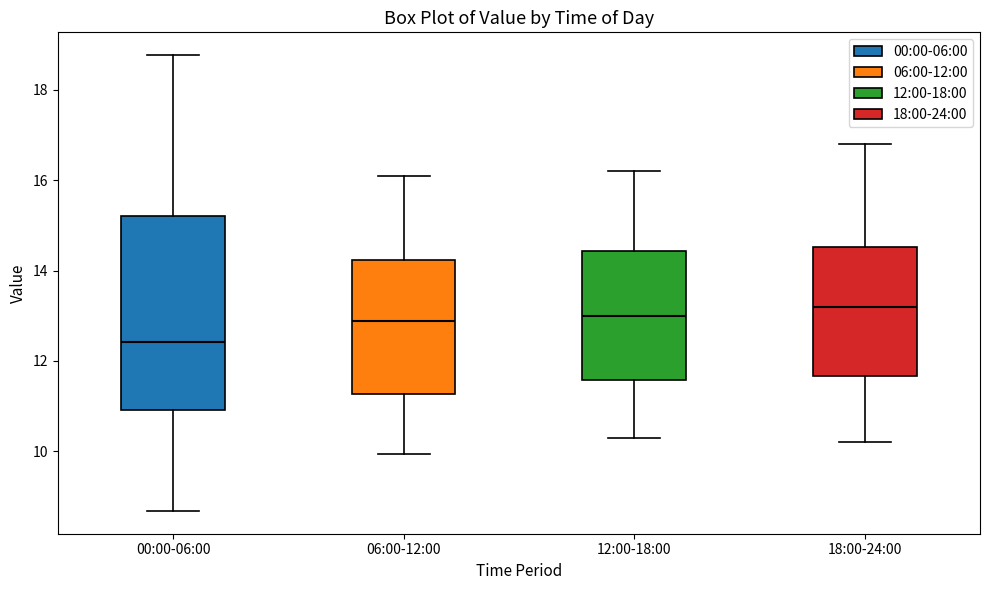

Reading left to right, read every box against the y-axis: the position of its median line, the range the box covers, and the ends of its whiskers. The values are not printed on the chart, so give them approximately, as read against the axis.

00:00-06:00: median 12.4, box 11.0 to 15.2, whiskers 8.6 to 18.8
06:00-12:00: median 12.8, box 11.2 to 14.2, whiskers 10.0 to 16.2
12:00-18:00: median 13.0, box 11.6 to 14.4, whiskers 10.4 to 16.2
18:00-24:00: median 13.2, box 11.6 to 14.6, whiskers 10.2 to 16.8